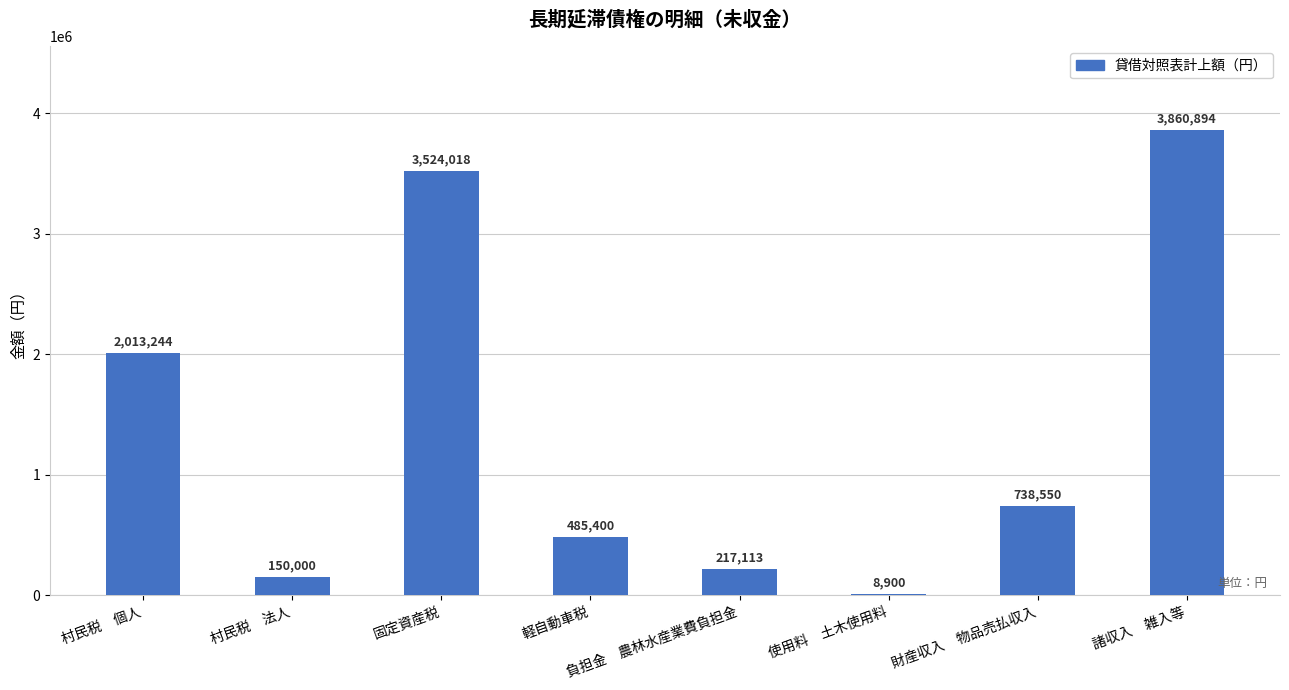

At which category does the chart reach its peak across all series?

諸収入　雑入等